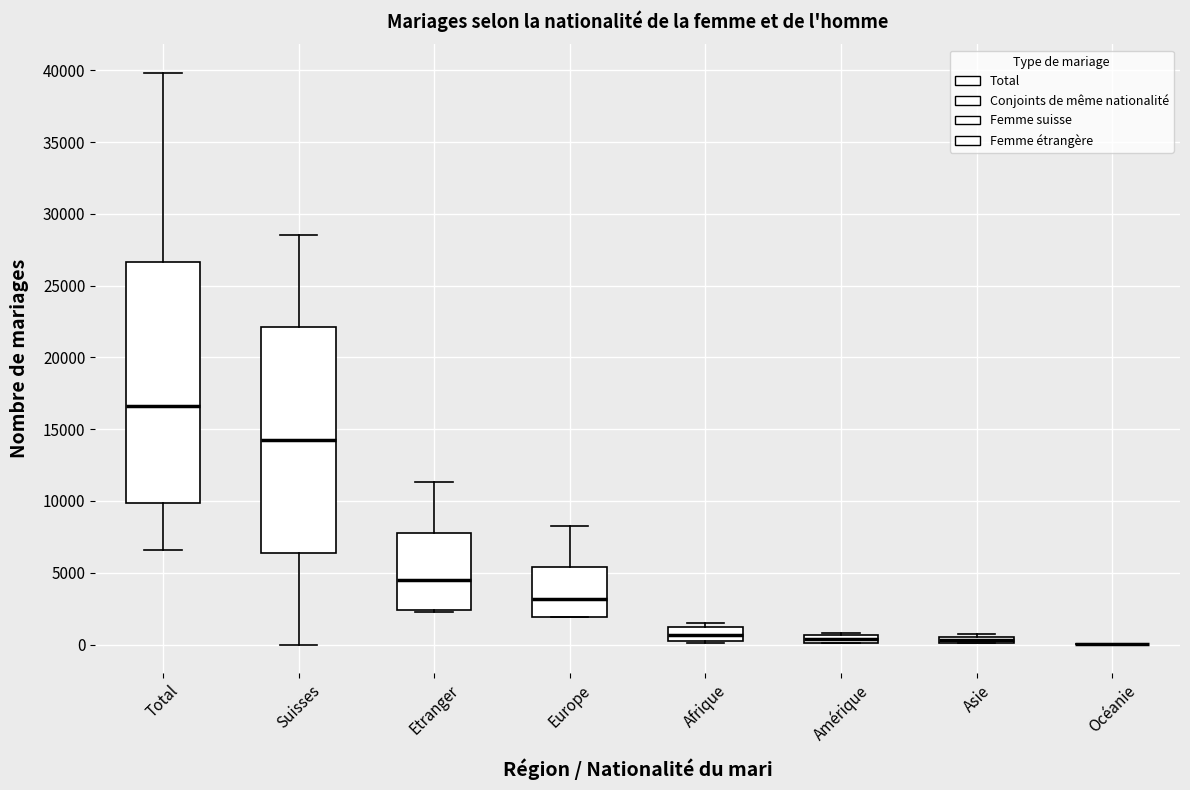

Where is the upper edge of the box for Amérique on the y-axis? The values are not printed on the chart, so give them approximately, as read against the axis.

500